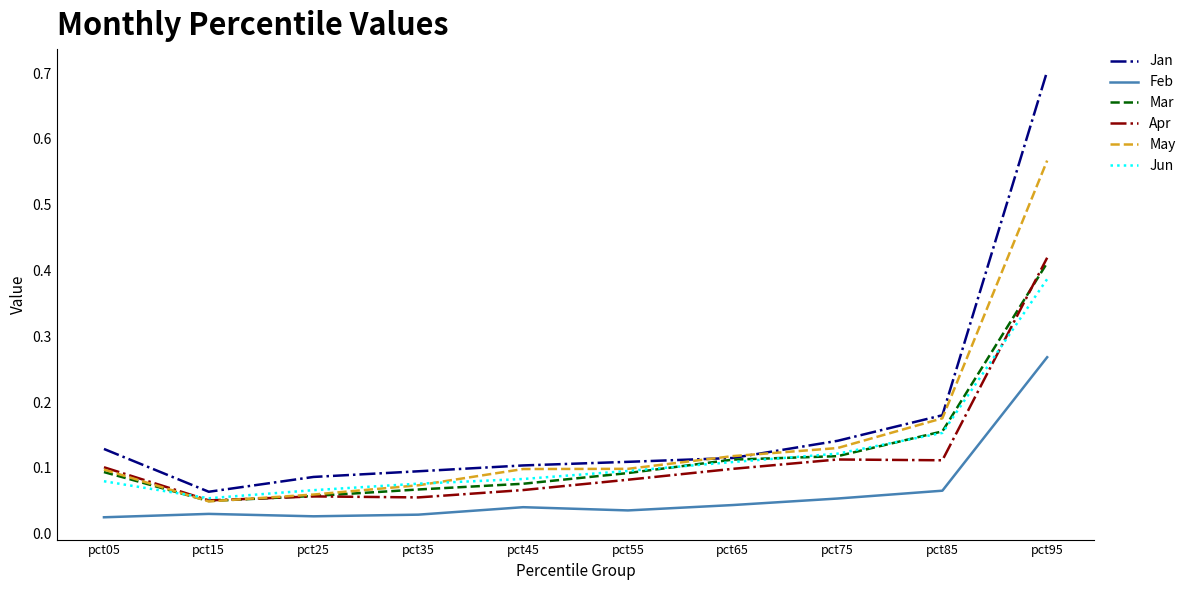

True or false: Apr and Feb cross at least once.

False